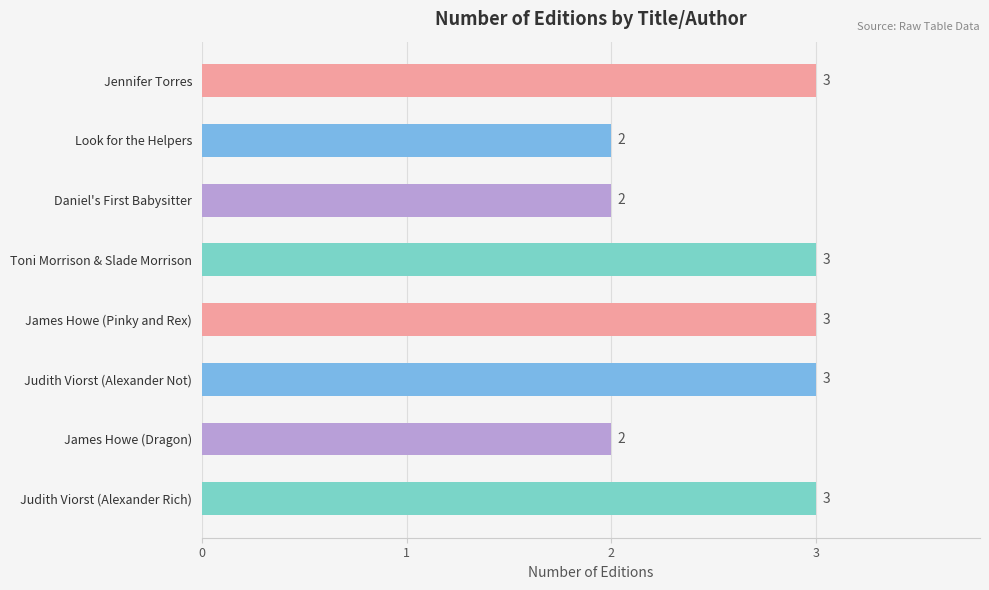

True or false: the data shows 3 at Daniel's First Babysitter.

False